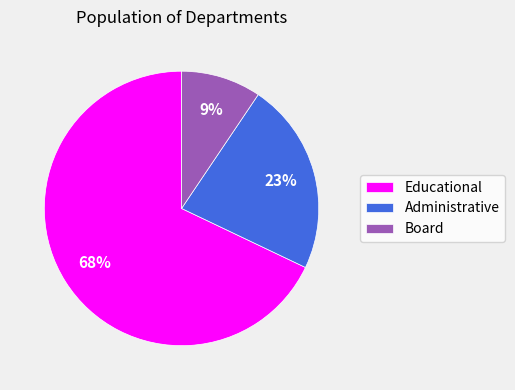

Which category accounts for the majority?

Educational